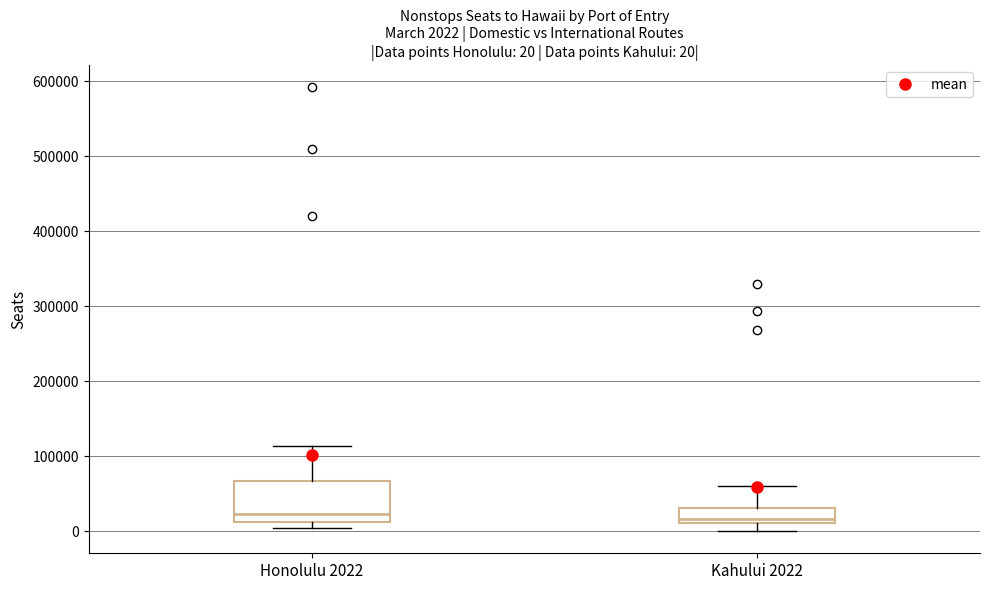

Comparing the boxes themselves (not the whiskers), which one is the tallest?

Honolulu 2022